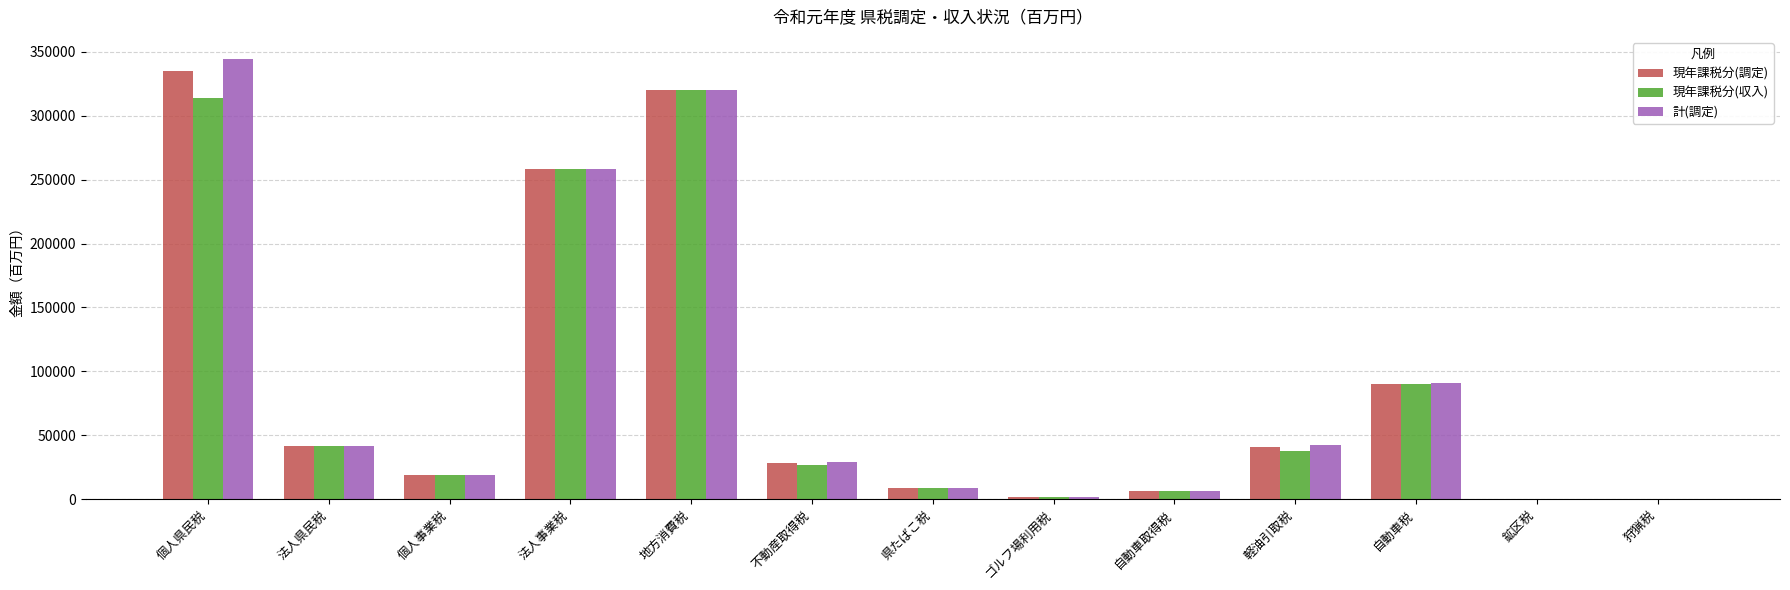

What is the greatest value displayed?

344496